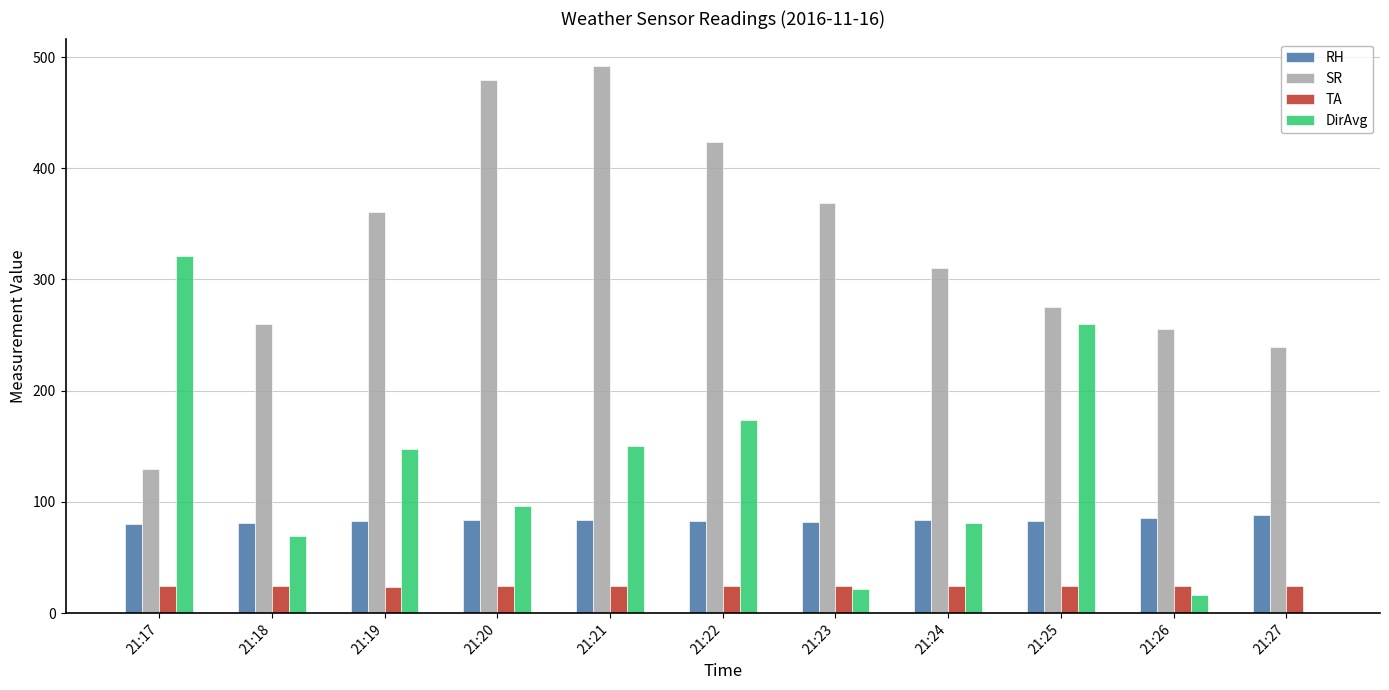

Between 21:18 and 21:24, which series saw the biggest shift?

SR